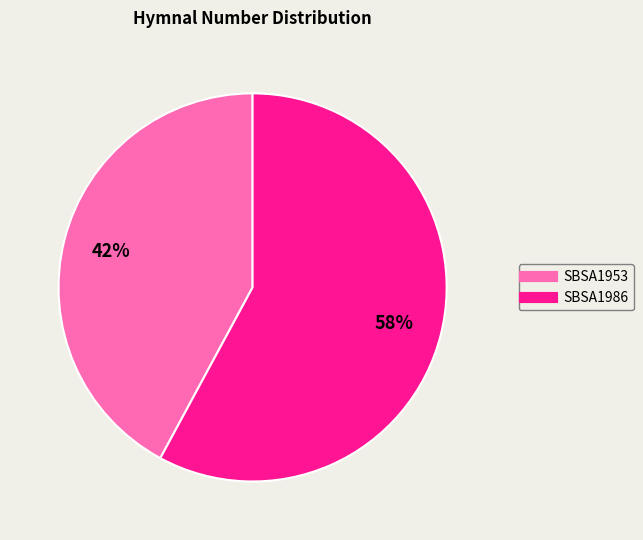

Between SBSA1953 and SBSA1986, which is larger?

SBSA1986